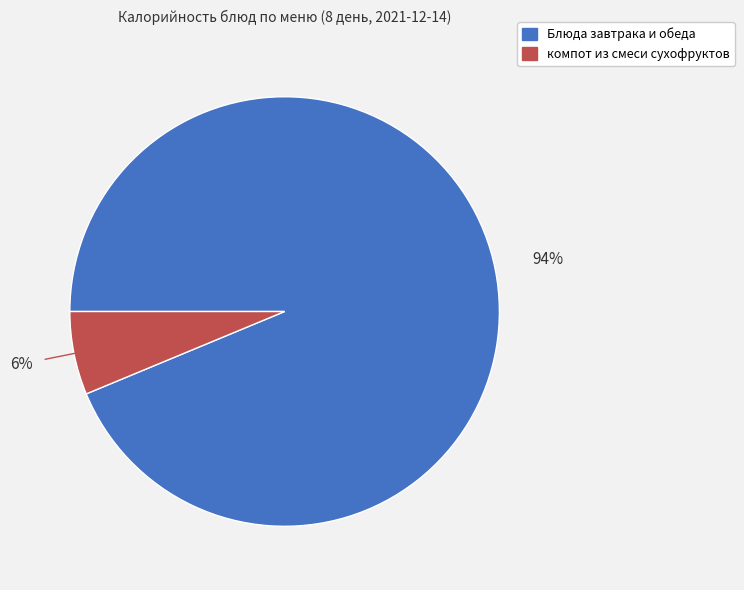

Is there any slice that represents more than half of the pie?

Yes